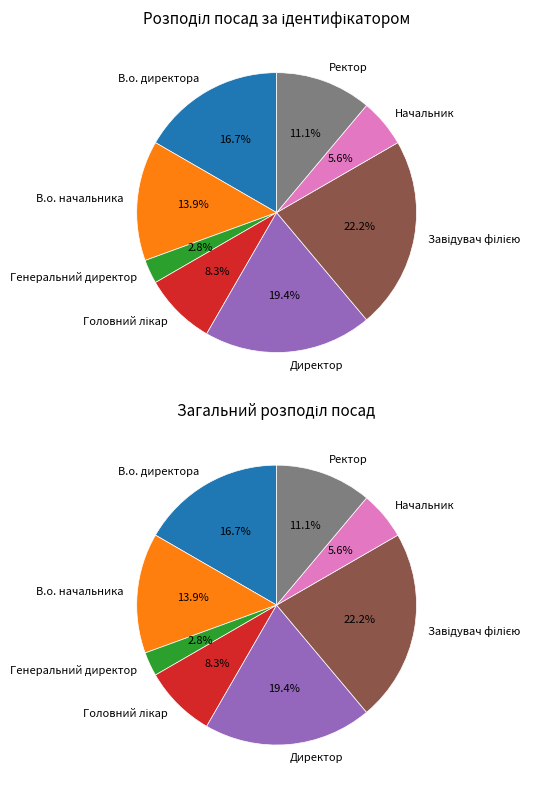

Is Завідувач філією the majority of the pie?

No